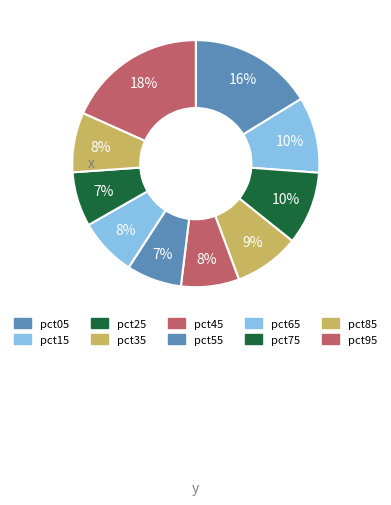

How many segments does this pie chart have?

10